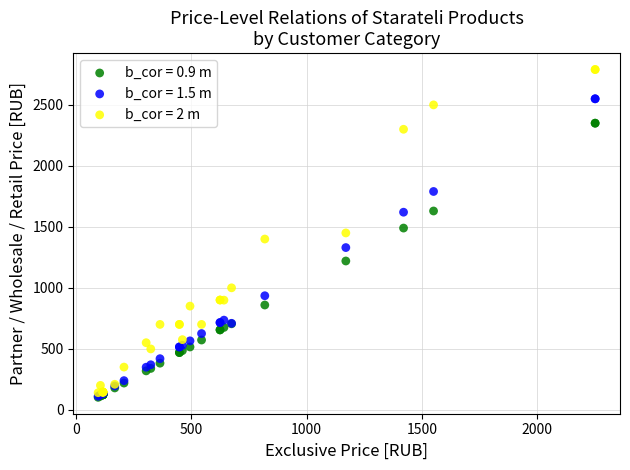

What are all the series names shown in the legend?

b_cor = 0.9 m, b_cor = 1.5 m, b_cor = 2 m